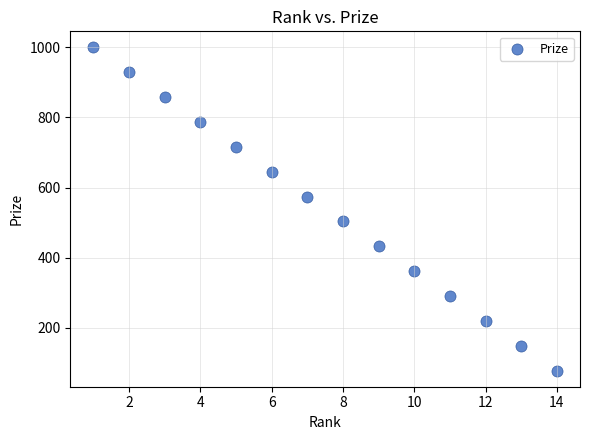

What is the range of X values (max minus min)?

13